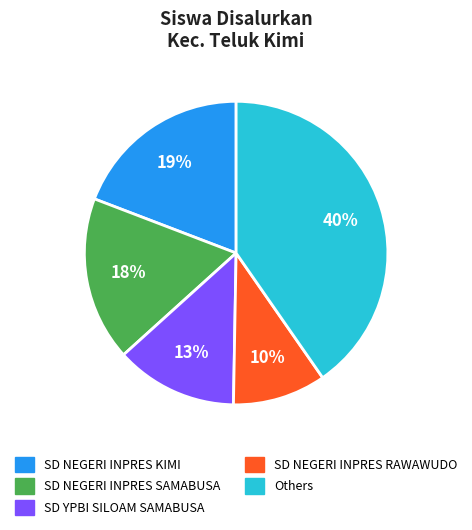

Which slice is the smallest?

SD NEGERI INPRES RAWAWUDO